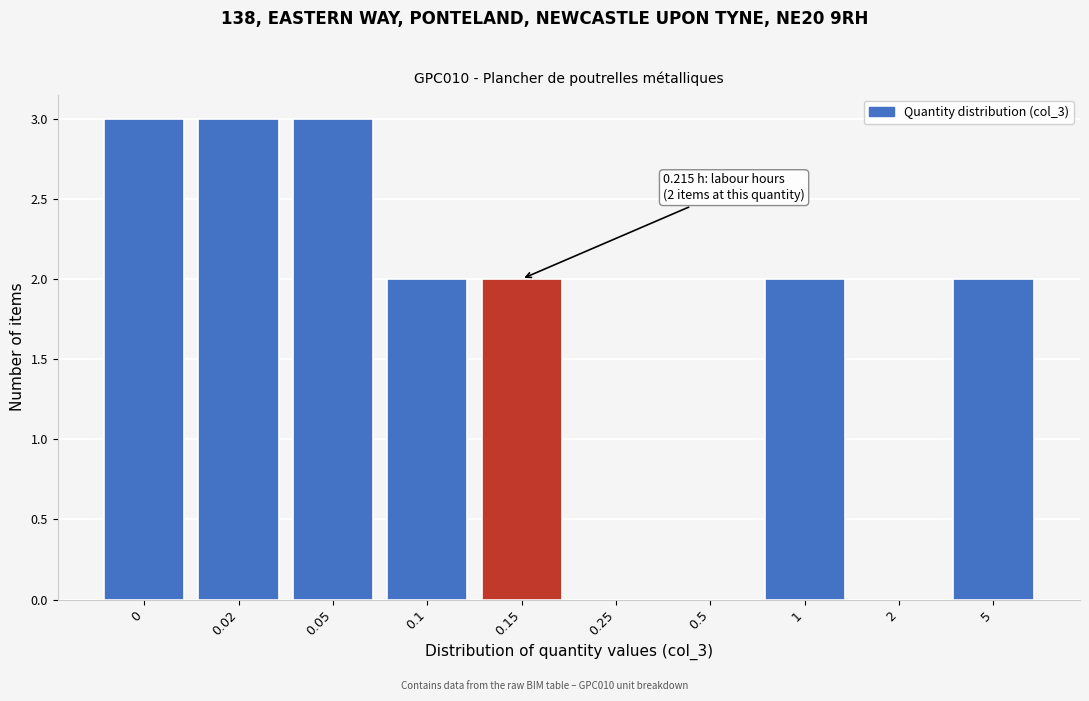

Reading left to right, transcribe all the data shown in this chart.

0=3	0.02=3	0.05=3	0.1=2	0.15=2	0.25=0	0.5=0	1=2	2=0	5=2